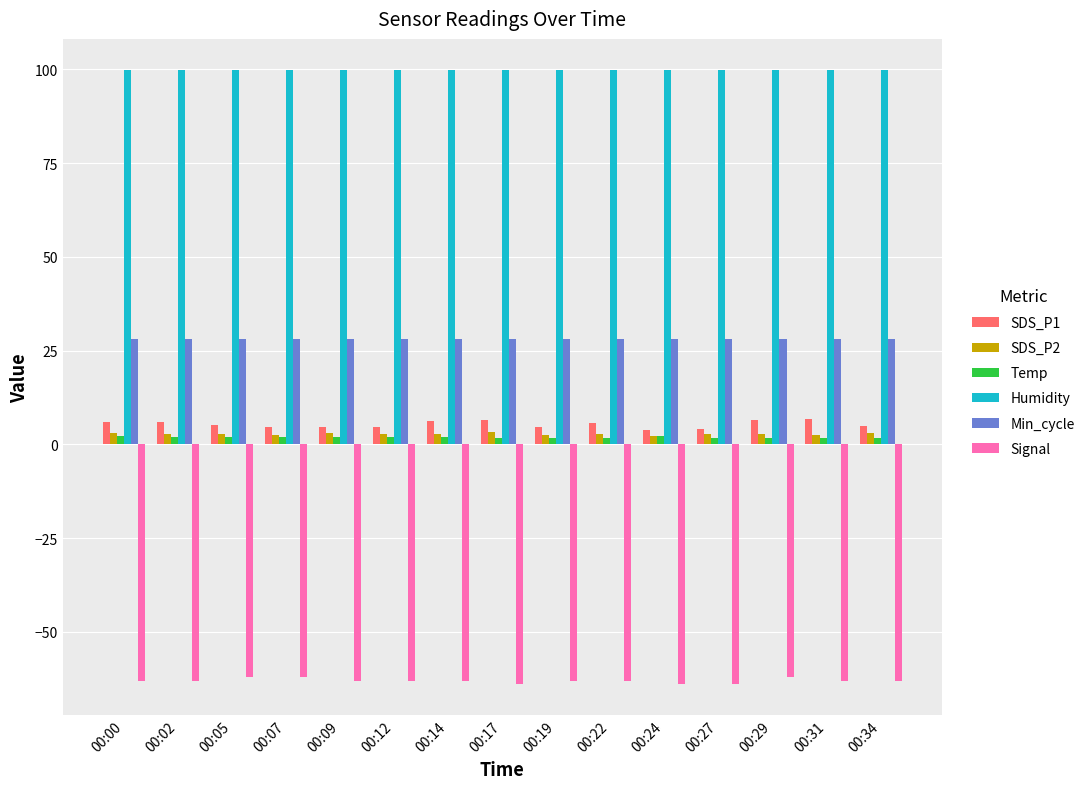

Is the value of SDS_P1 at 00:05 greater than the value of Humidity at 00:29?

No